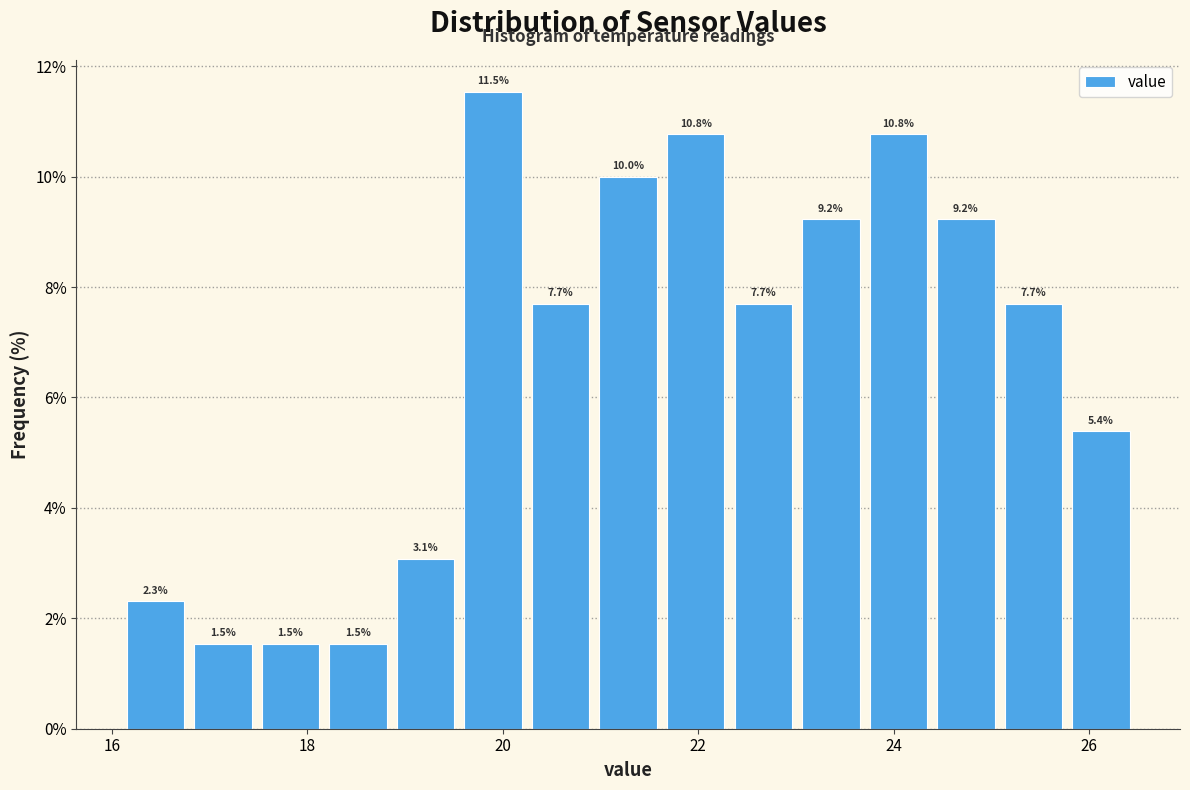

Around what value on the x-axis is the tallest bar? Give the approximate position of its centre, as read against the axis.

20.0